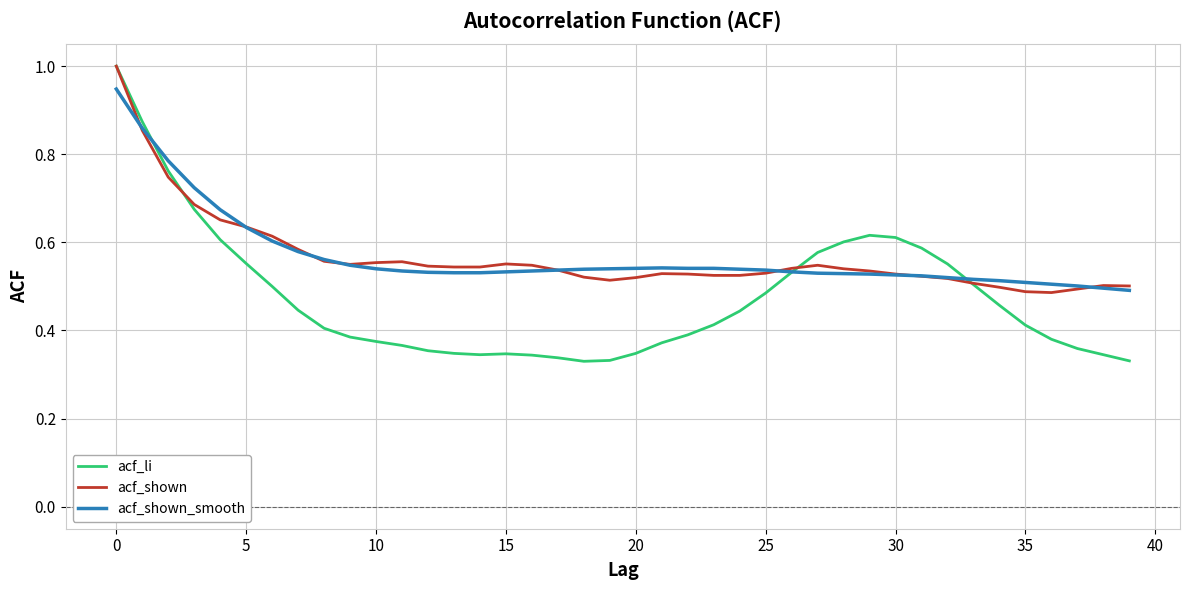

How many lines are shown in the chart?

3